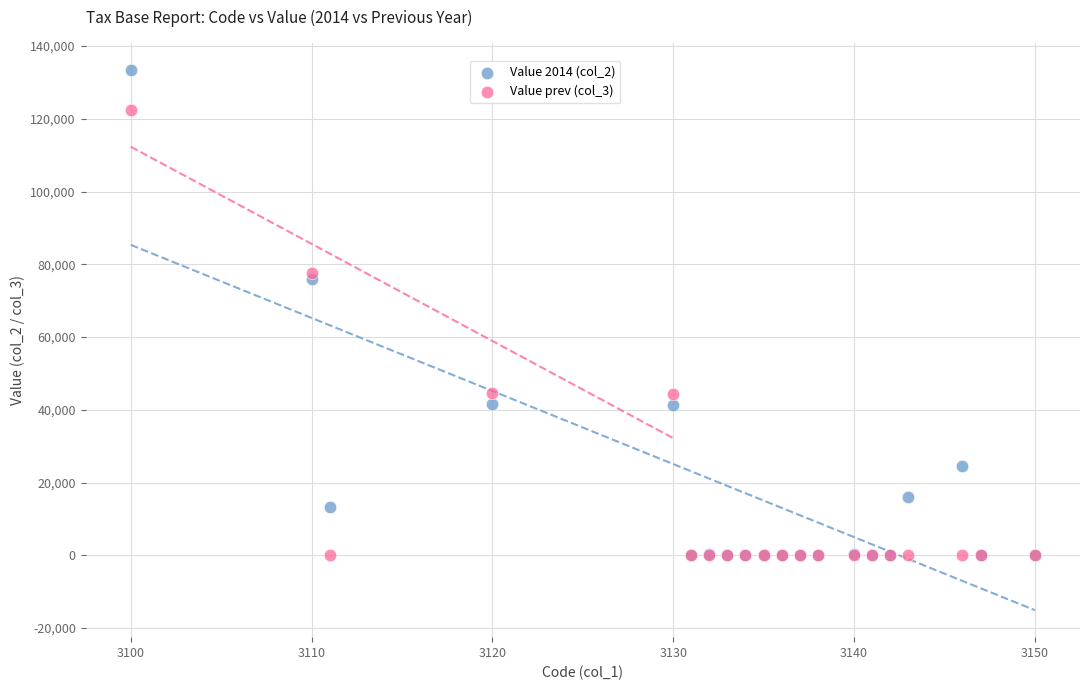

Across all series, what Y value is closest to 66752?

76019